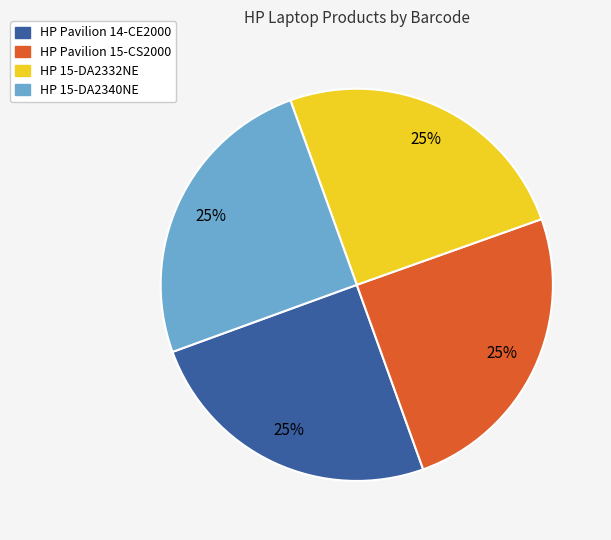

To the nearest percent, what portion does HP Pavilion 15-CS2000 represent?

25%